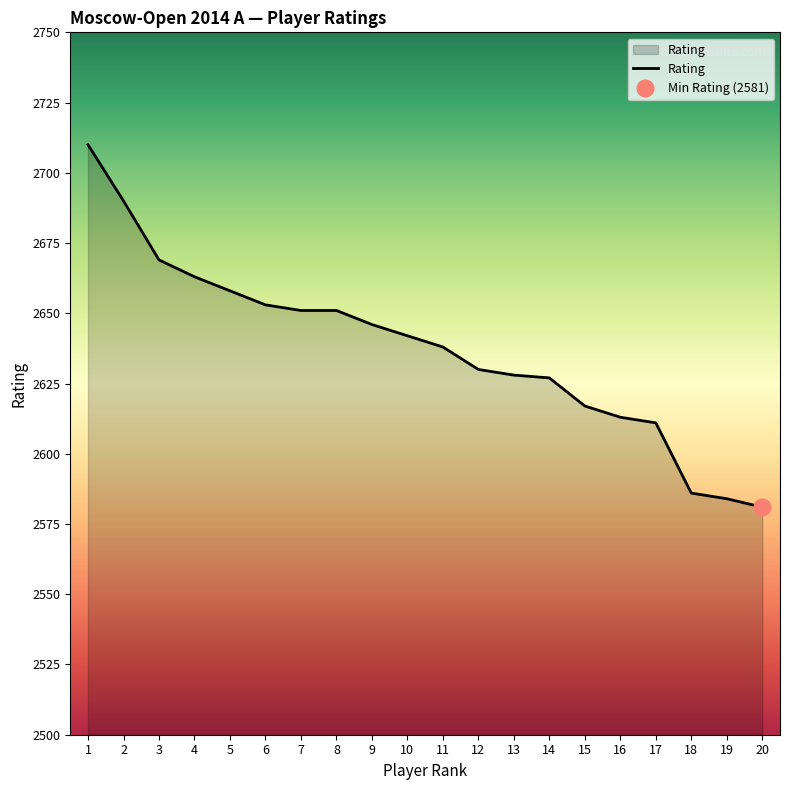

How many lines are shown in the chart?

1